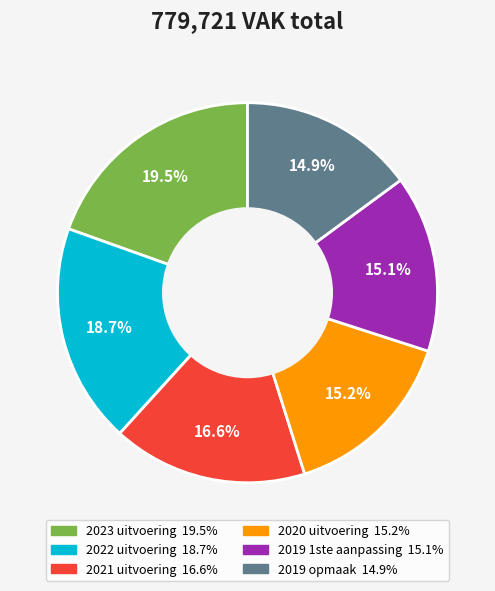

To the nearest percent, what is the average slice percentage?

17%